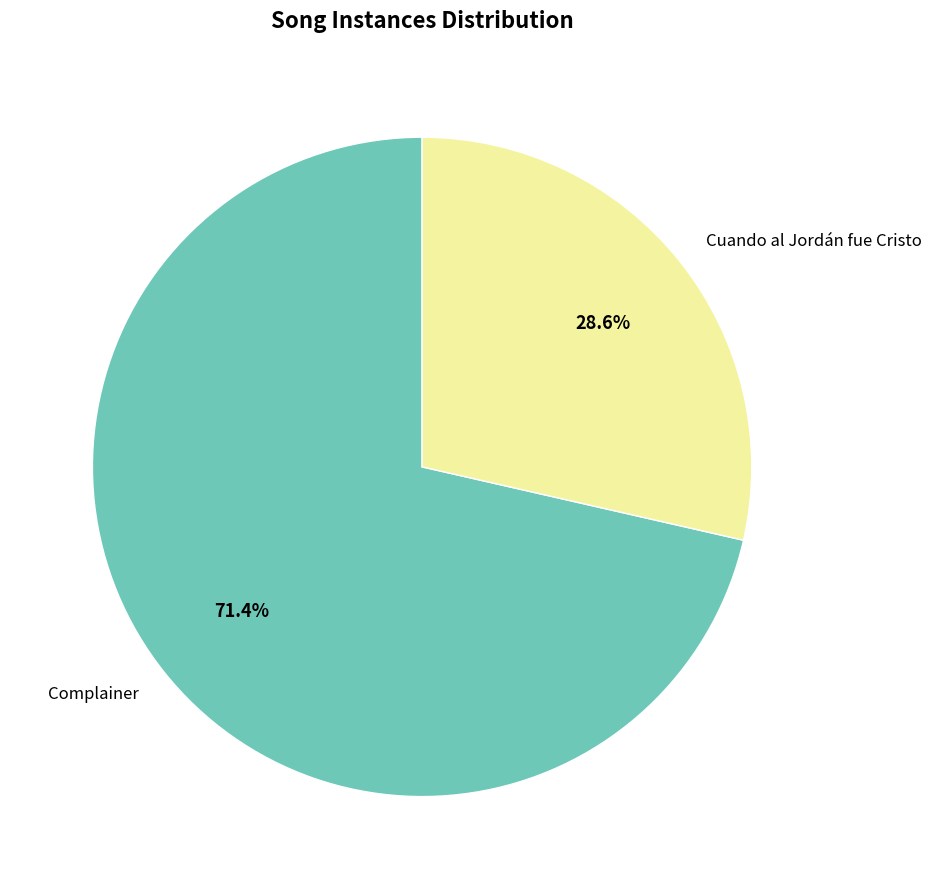

Is it true that Cuando al Jordán fue Cristo is 29% of the pie?

True